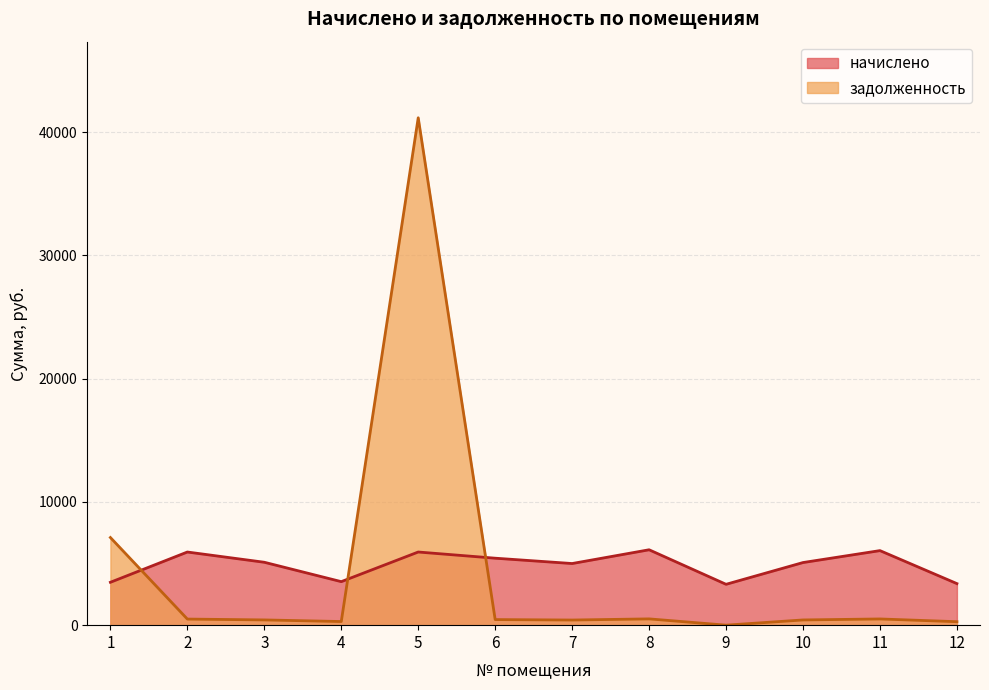

Reading right to left, list all the values displayed in this chart.

начислено: 3370.8	6047.0	5079.0	3313.9	6115.3	4999.3	5432.0	5933.2	3530.3	5101.8	5933.2	3477.8
задолженность: 280.9	503.9	423.2	0.0	509.6	416.6	452.7	41153.9	294.2	425.1	494.4	7108.4